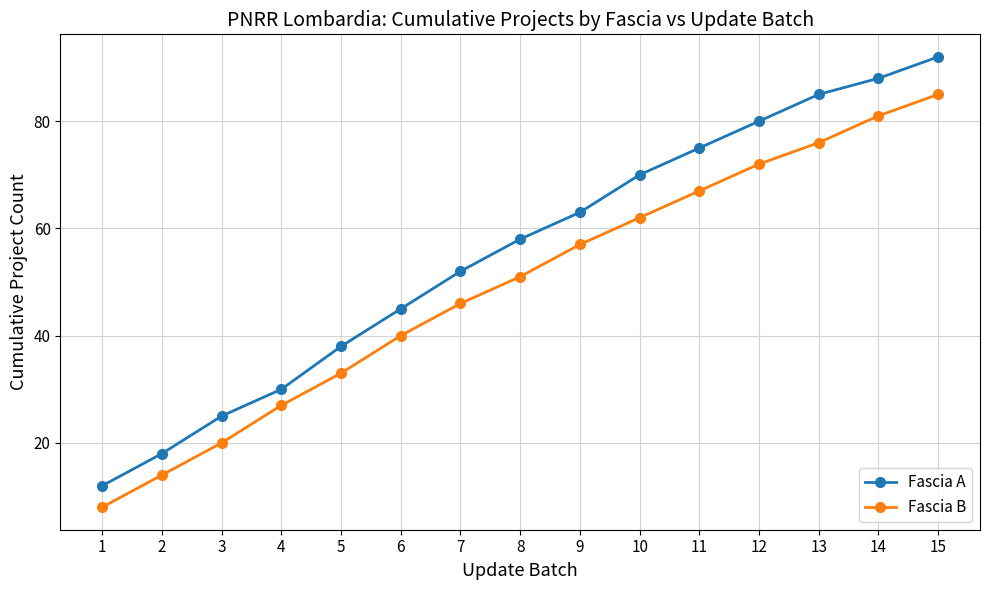

Which series has the largest total across all categories?

Fascia A